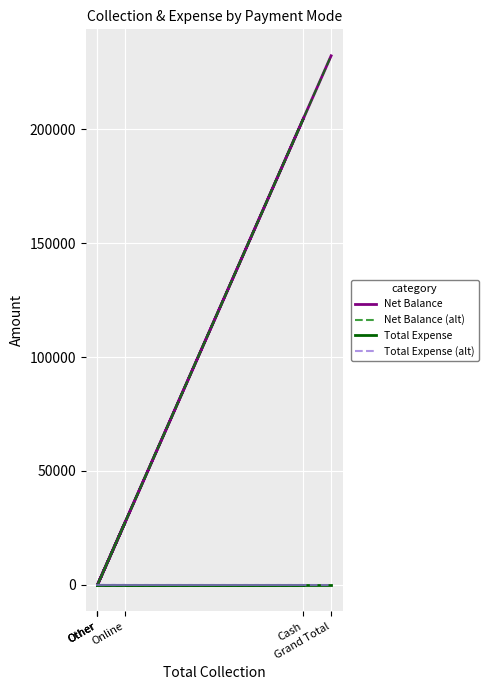

What is the difference between the maximum and minimum values in the Net Balance (alt) series?

232200